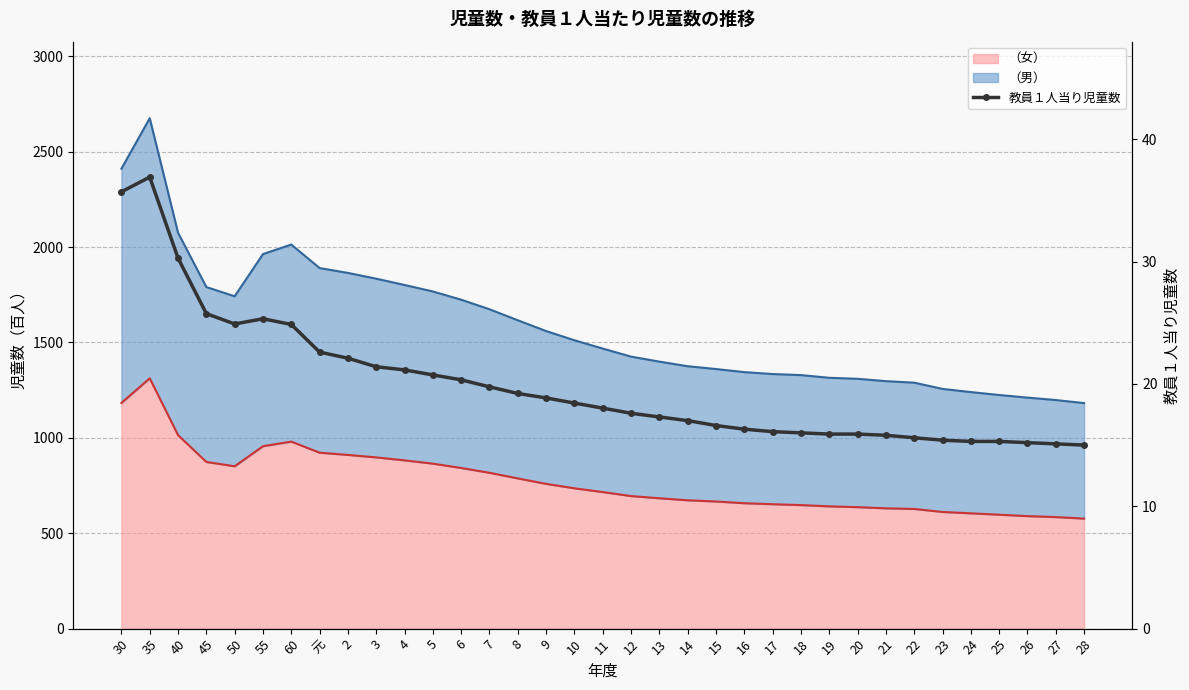

What position from the left is 12?

19